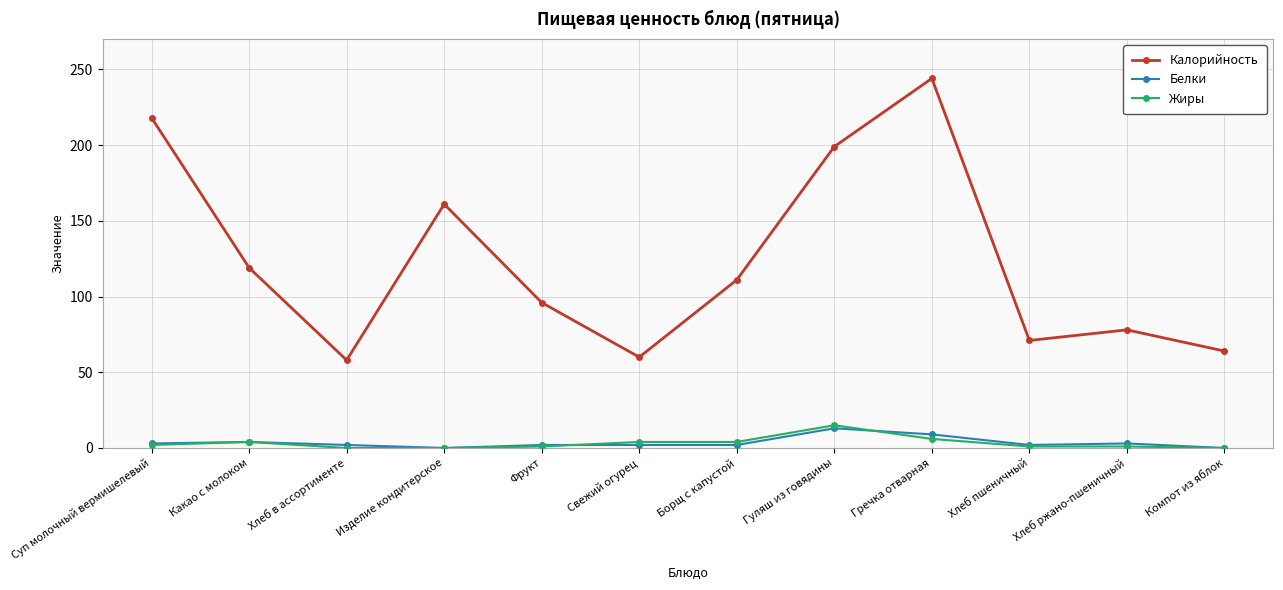

What are all the series names shown in the legend?

Калорийность, Белки, Жиры